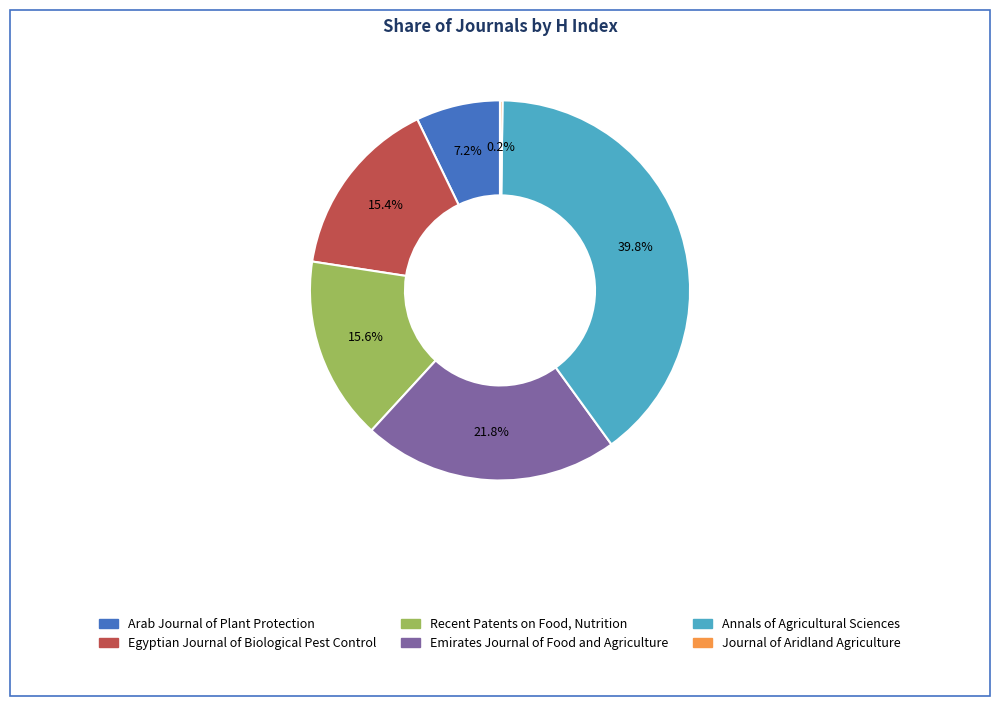

Is it true that Recent Patents on Food, Nutrition is 16% of the pie?

True